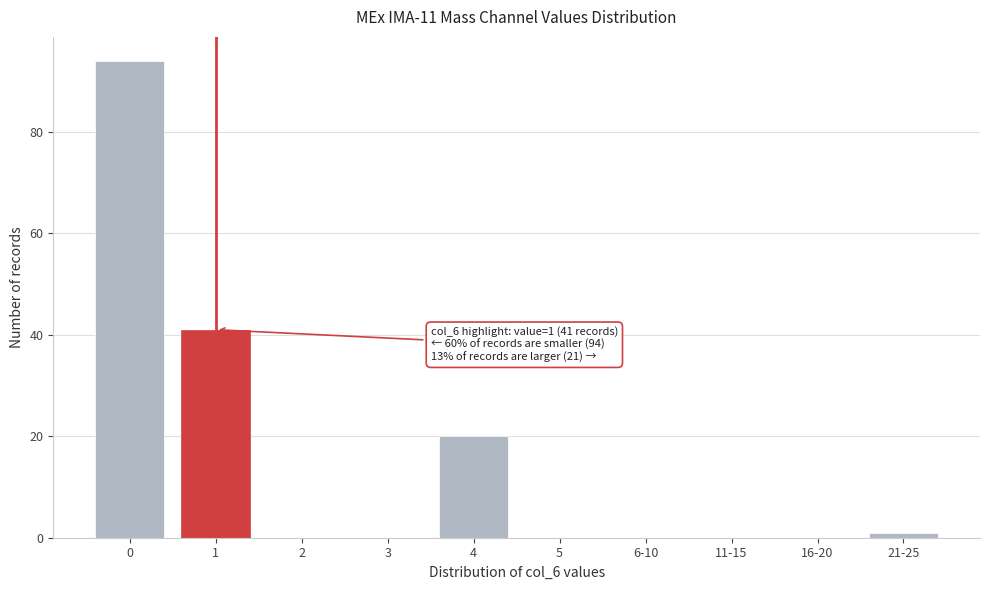

Reading left to right, list all the values displayed in this chart.

0=94	1=41	2=0	3=0	4=20	5=0	6-10=0	11-15=0	16-20=0	21-25=1